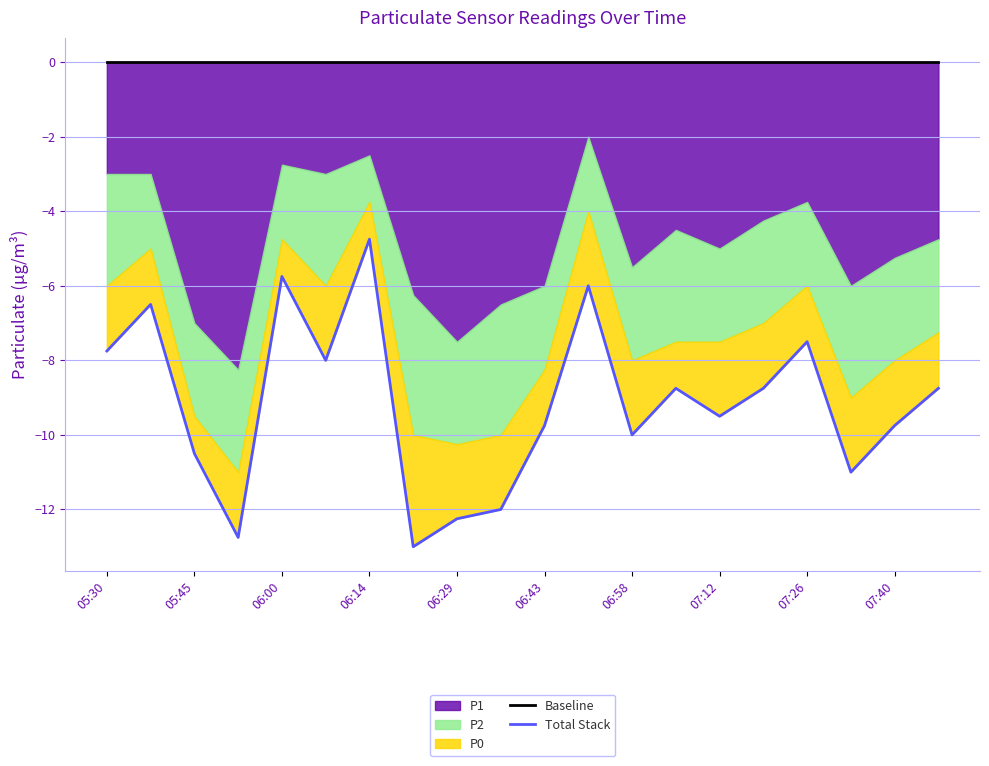

The value of Baseline at 13 is 0.0. True or false?

True